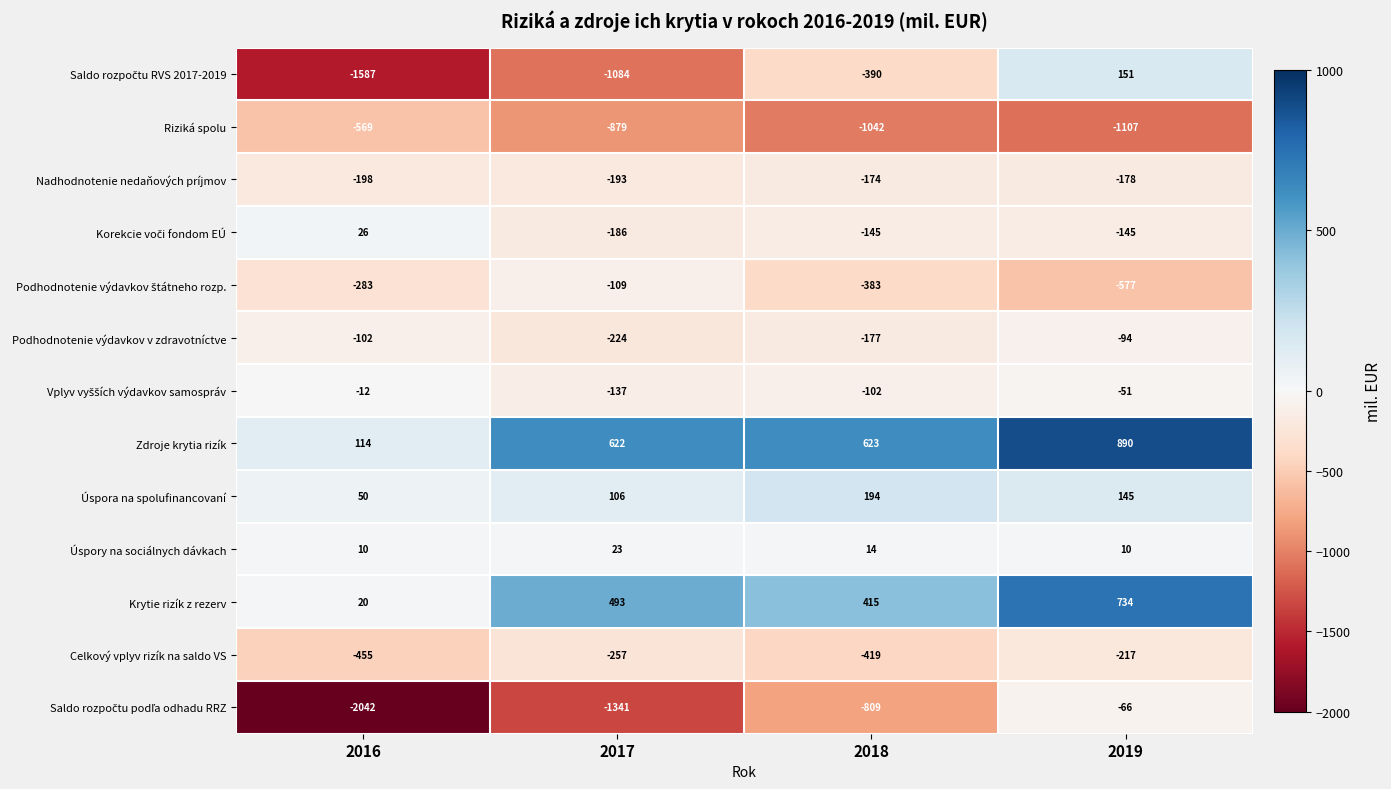

At which label does Nadhodnotenie nedaňových príjmov reach its minimum?

2016